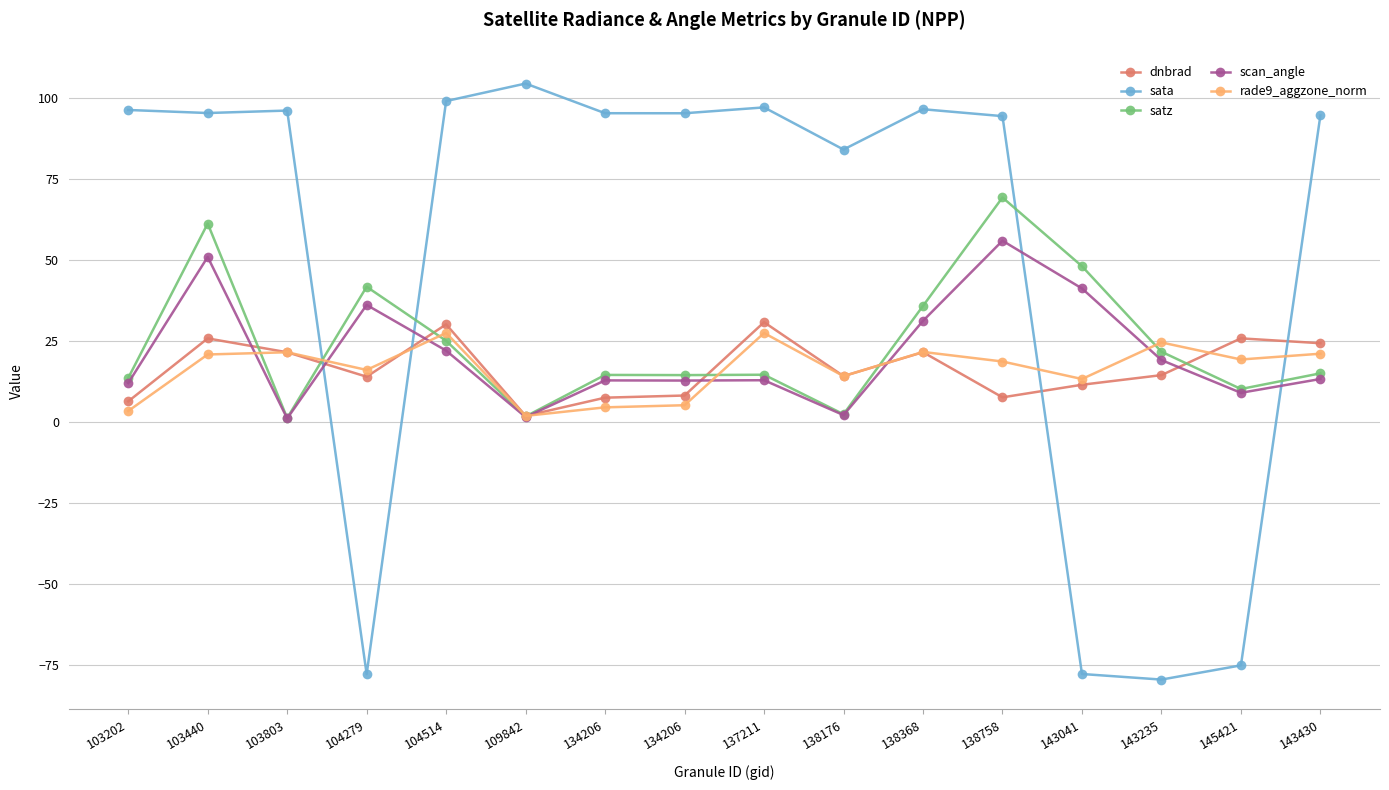

What is the minimum value shown in the chart?

-79.5